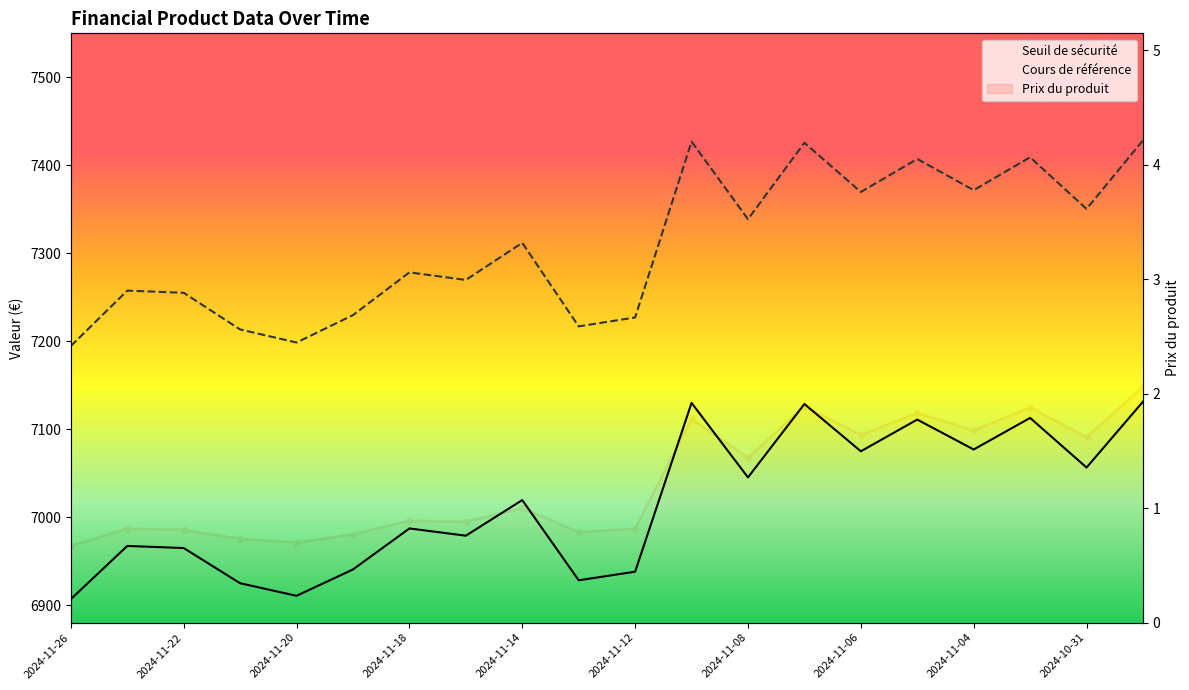

Which has a higher value, 2024-10-31 or 2024-11-11?

2024-11-11